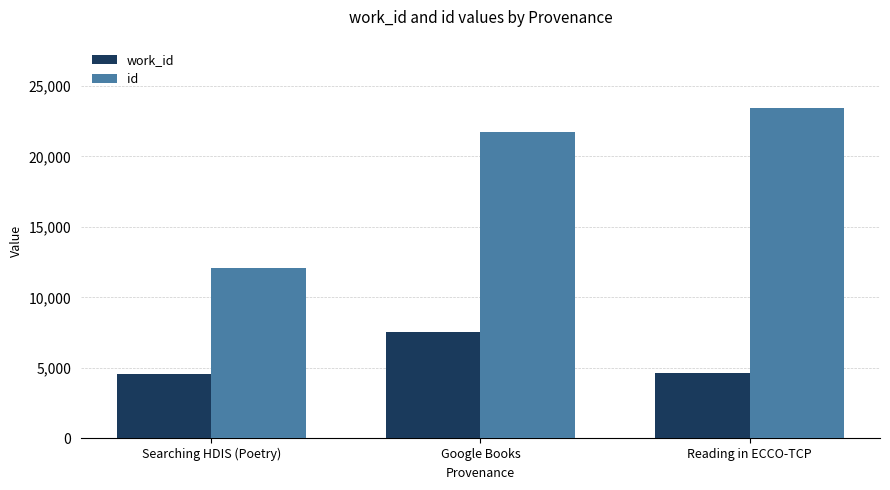

How many values in the work_id series are below 4640?

1